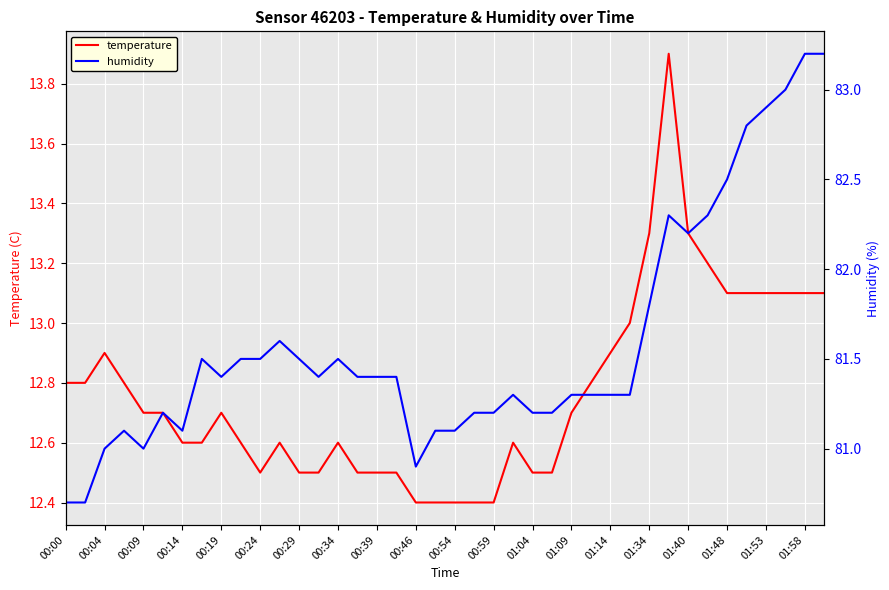

What is the sum of all temperature values?

510.7